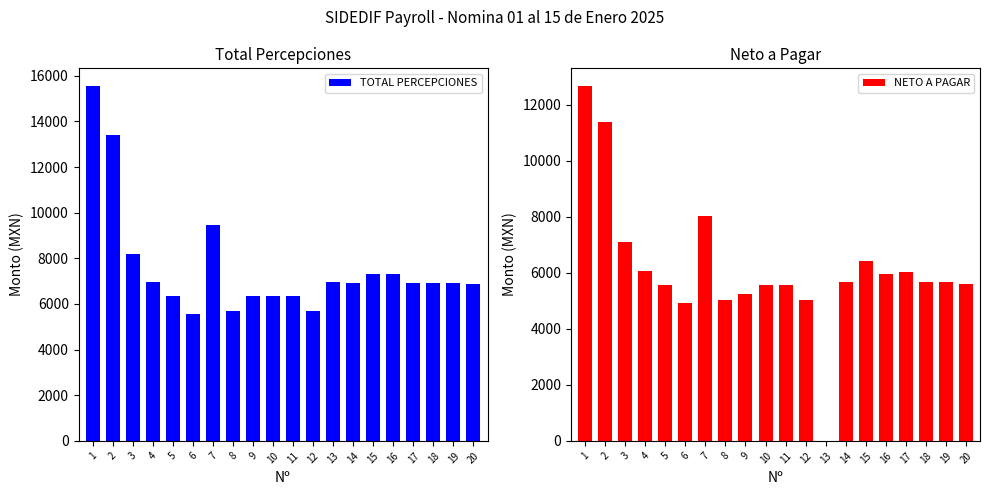

How many values in the TOTAL PERCEPCIONES series exceed 6939?

12